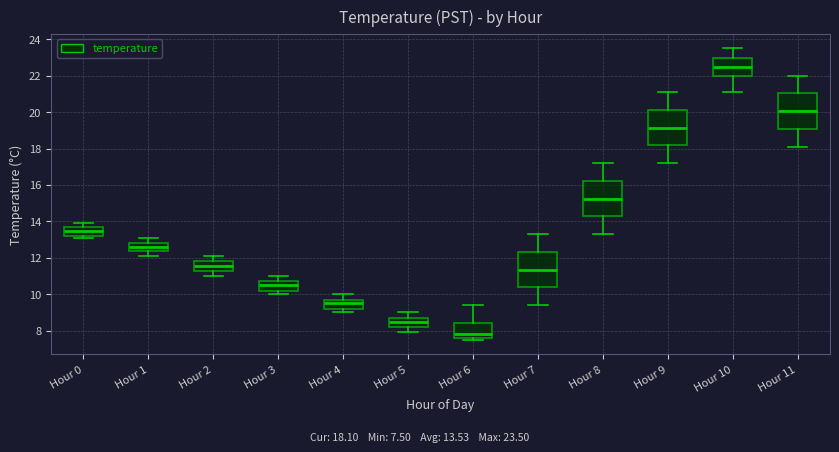

Which box's median line is the lowest?

Hour 6